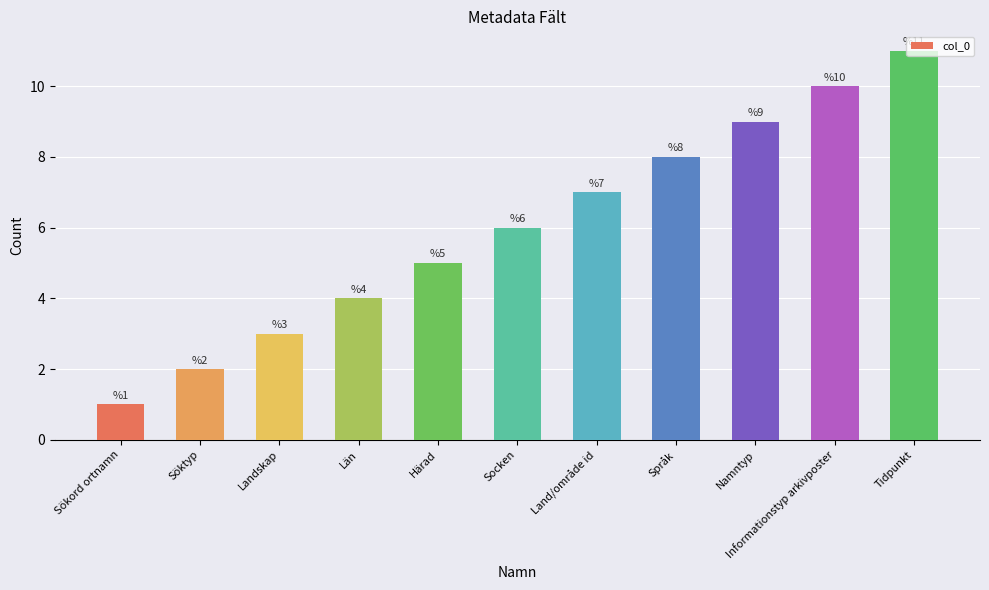

How many bars are there in total?

11